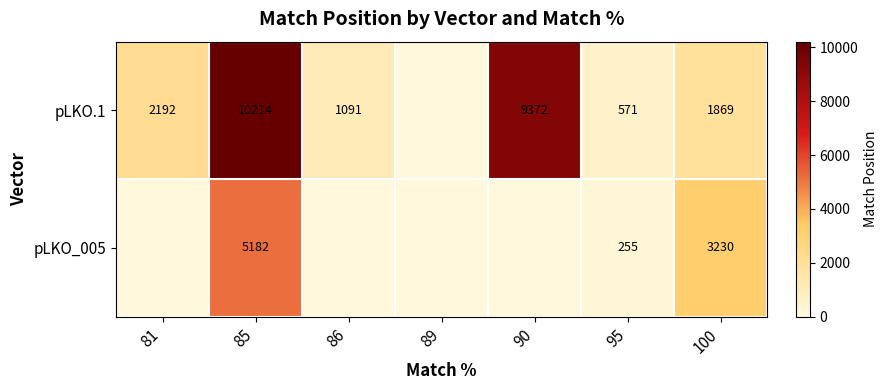

True or false: pLKO.1 has a value of 152 at 95.

False